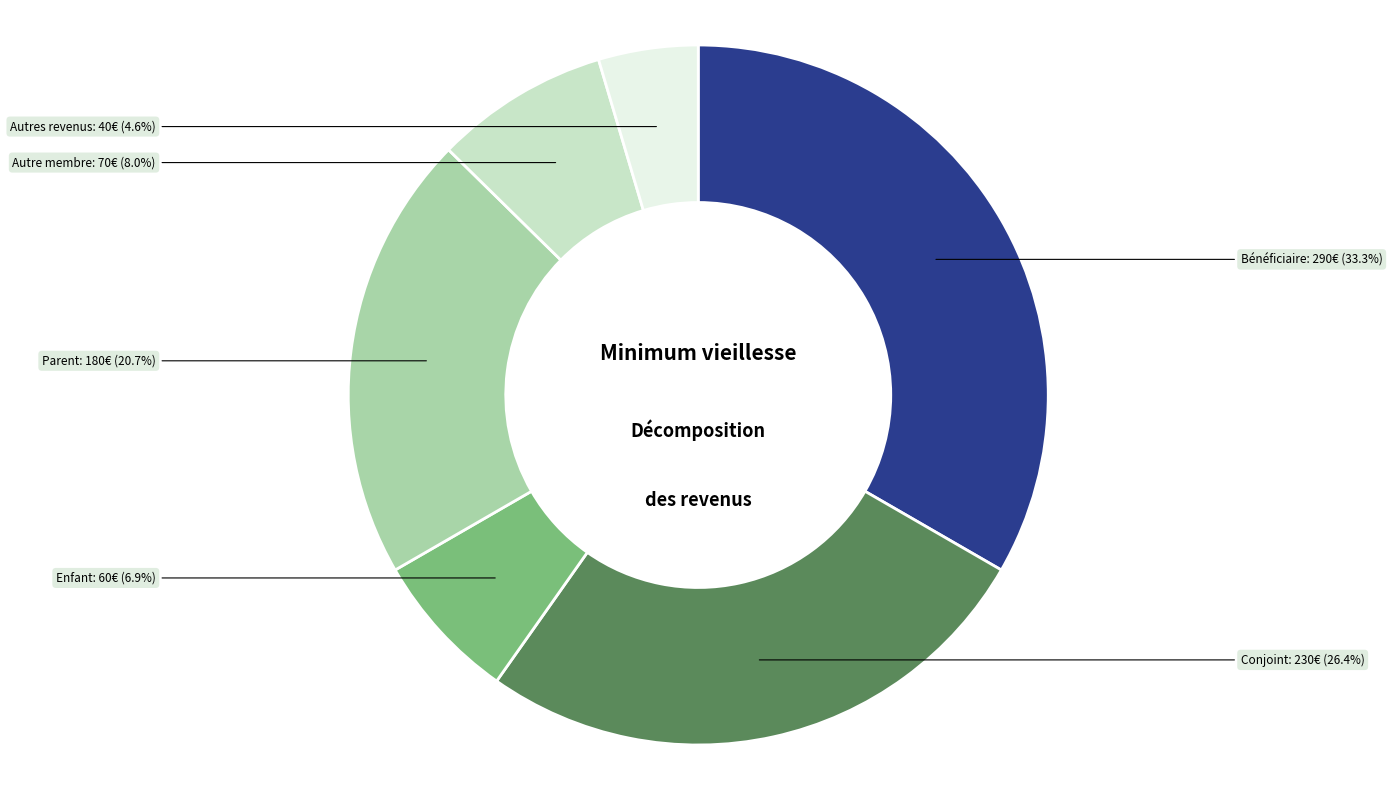

Does any single category account for the majority?

No